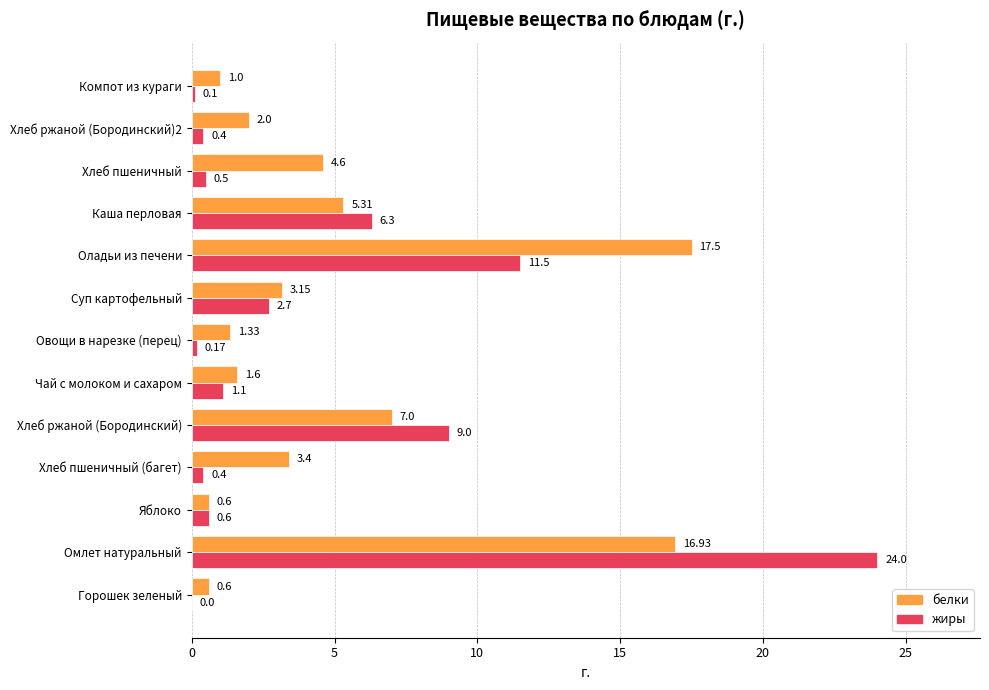

What is the sum of the белки values at Хлеб пшеничный and Хлеб пшеничный (багет)?

8.0